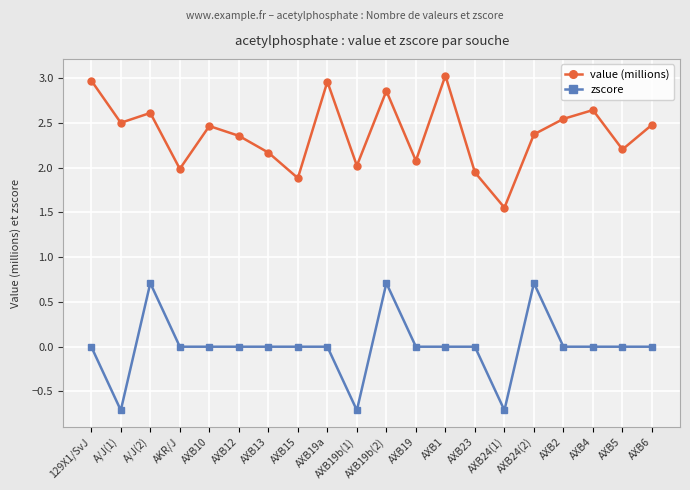

What is the total value across all series at AKR/J?

2.0